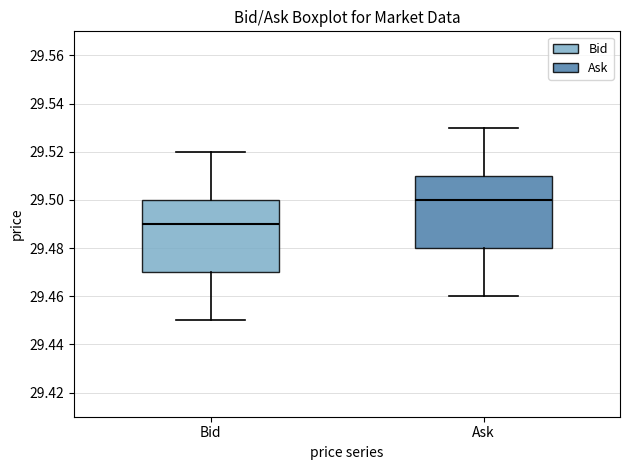

Where does the median line of the box for Bid sit on the y-axis? The values are not printed on the chart, so give them approximately, as read against the axis.

29.49